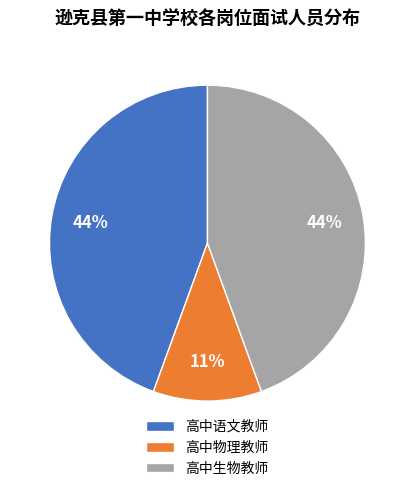

To the nearest percent, what is the average slice percentage?

33%